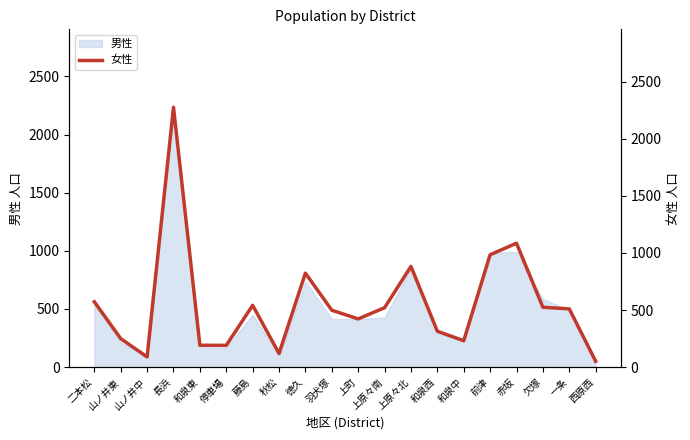

How many data points does each series have?

20